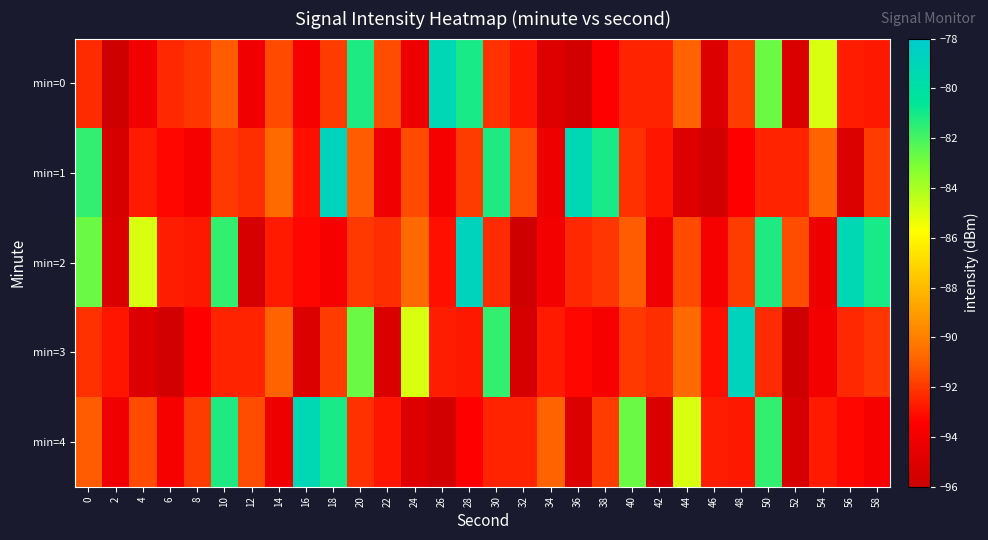

At how many categories does at least one series exceed -94?

30